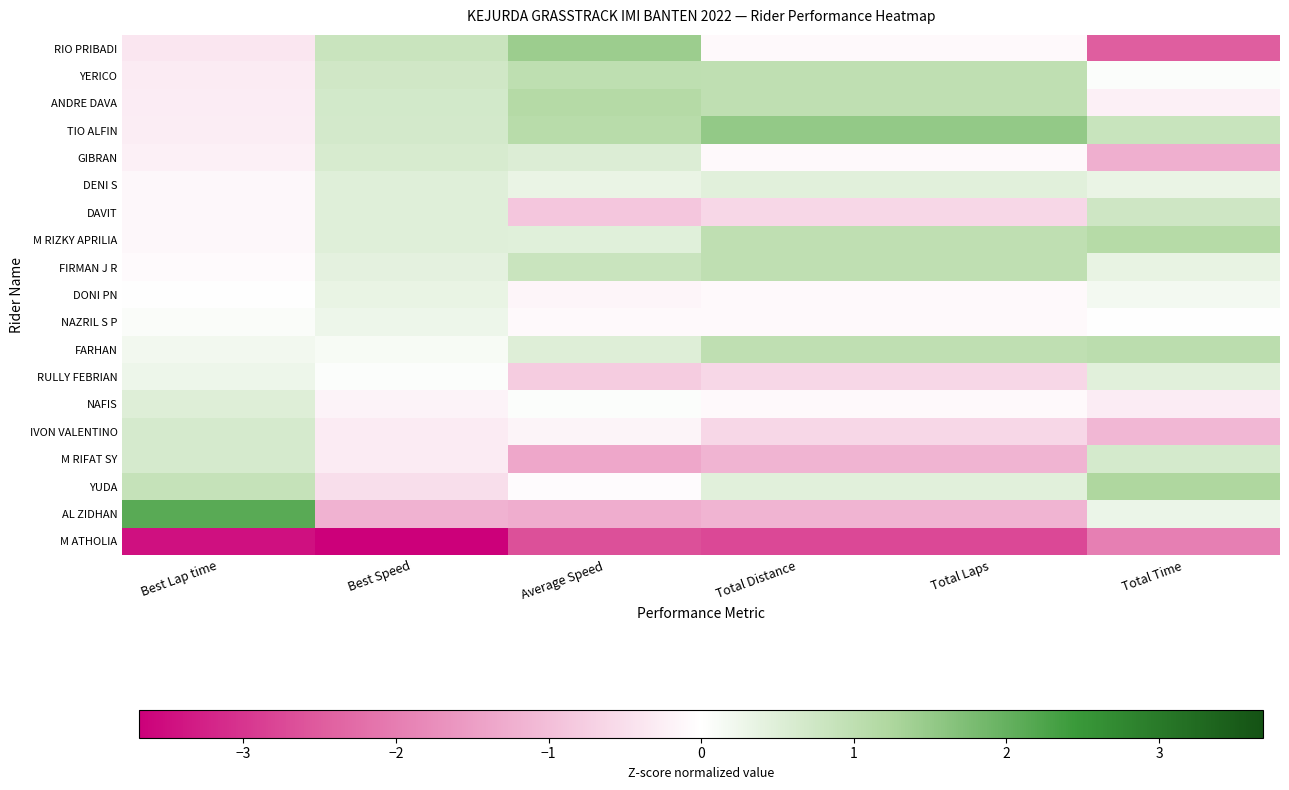

How many categories are shown in the chart?

6